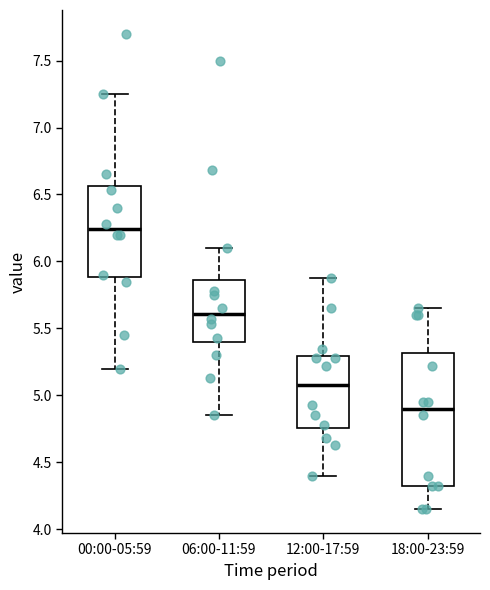

Reading left to right, transcribe this box plot: for each box, give where its median line is, the range the box spans, and where its two whiskers end, as read against the y-axis. The values are not printed on the chart, so give them approximately, as read against the axis.

00:00-05:59: median 6.25, box 5.90 to 6.55, whiskers 5.20 to 7.25
06:00-11:59: median 5.60, box 5.40 to 5.85, whiskers 4.85 to 6.10
12:00-17:59: median 5.10, box 4.75 to 5.30, whiskers 4.40 to 5.90
18:00-23:59: median 4.90, box 4.30 to 5.30, whiskers 4.15 to 5.65